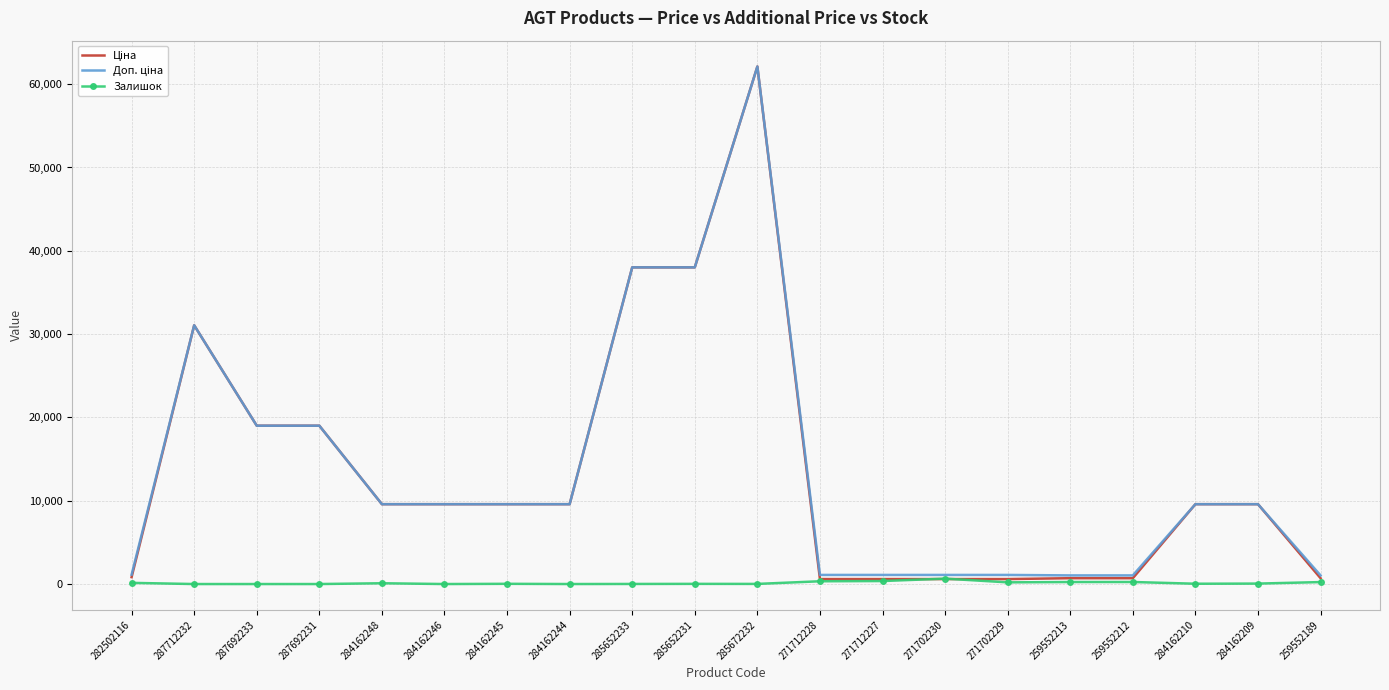

At which category is the sum across all series the highest?

285672232